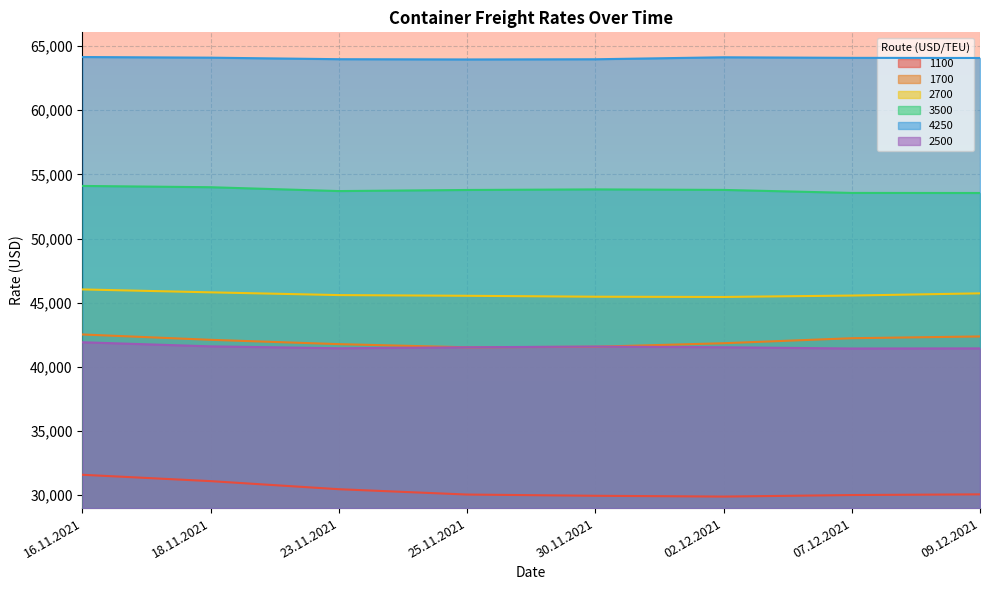

True or false: 2700 has a value of 45727 at 09.12.2021.

True